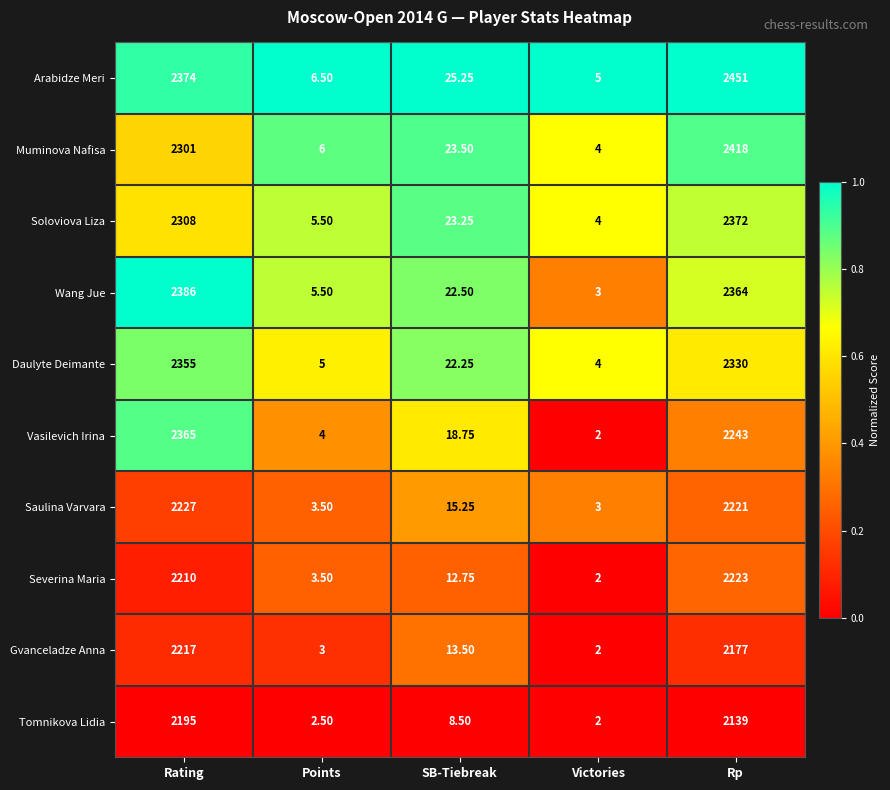

At which label does Gvanceladze Anna reach its peak?

Rating